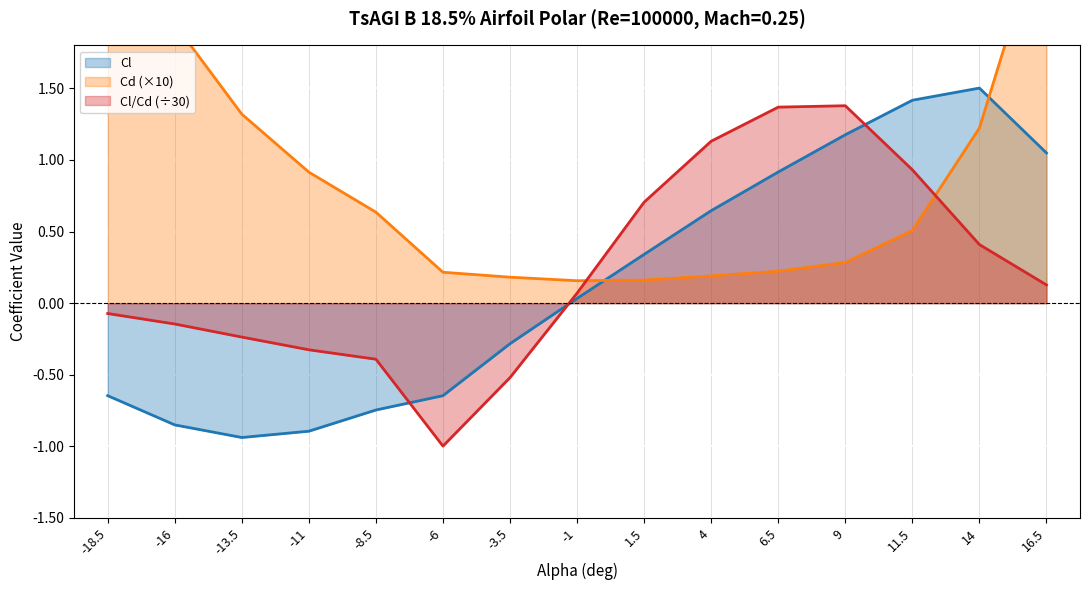

Which series changed the most between -6 and 14?

Cl